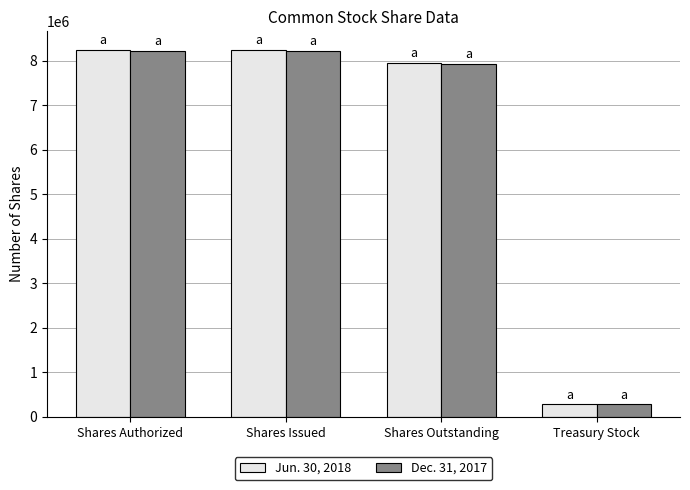

What is the value of the Jun. 30, 2018 bar at the 2nd from the left?

8245506